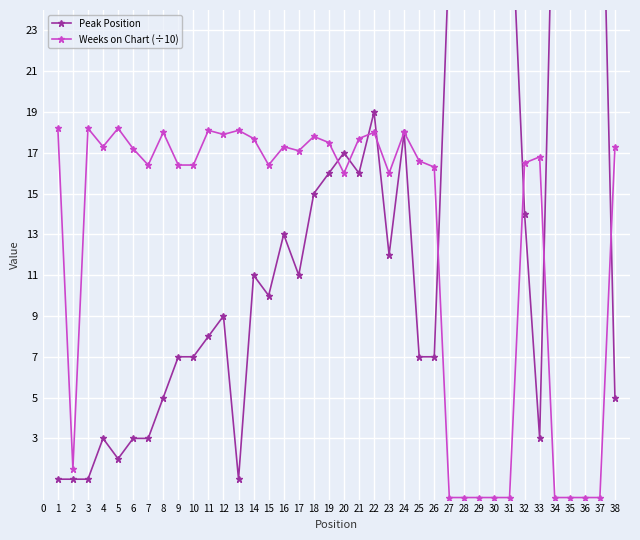

Count the number of data series in this chart.

2